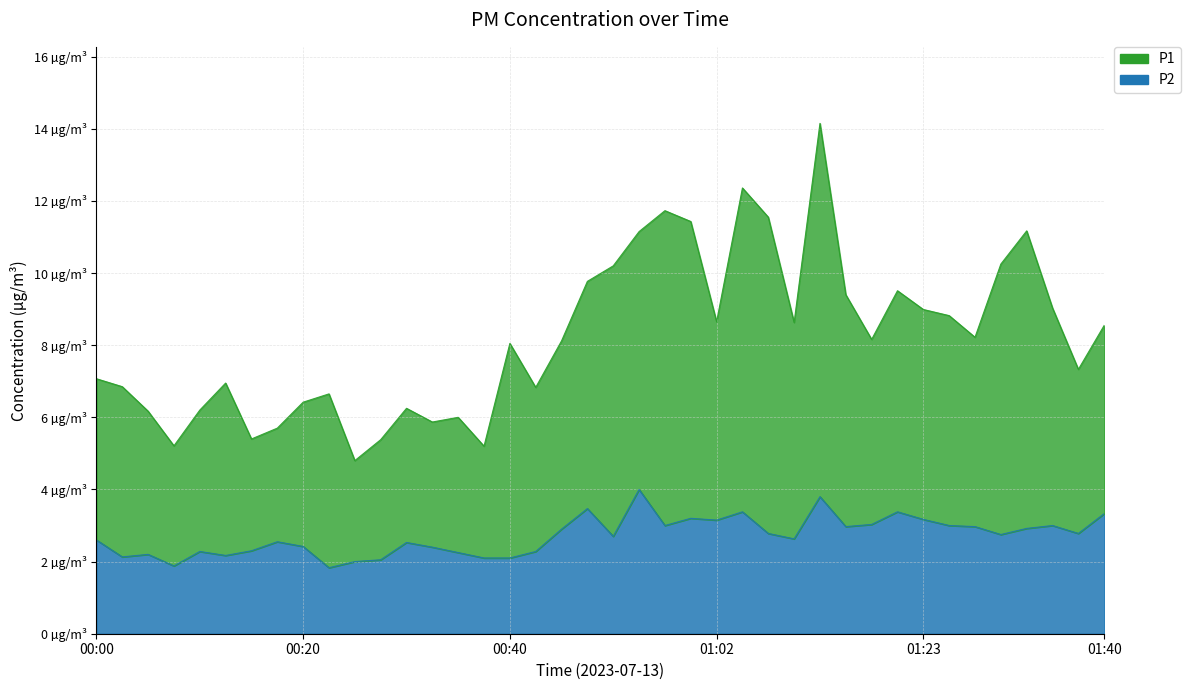

Reading left to right, extract all data points from this chart.

P1: 00:00=7.1	00:03=6.8	00:05=6.2	00:08=5.2	00:10=6.2	00:13=7.0	00:15=5.4	00:18=5.7	00:20=6.4	00:22=6.7	00:25=4.8	00:27=5.4	00:30=6.2	00:32=5.9	00:35=6.0	00:37=5.2	00:40=8.1	00:42=6.8	00:47=8.1	00:50=9.8	00:52=10.2	00:55=11.2	00:57=11.7	01:00=11.4	01:02=8.7	01:05=12.4	01:07=11.5	01:10=8.6	01:13=14.1	01:15=9.4	01:18=8.2	01:21=9.5	01:23=9.0	01:25=8.8	01:28=8.2	01:30=10.2	01:33=11.2	01:35=9.0	01:38=7.3	01:40=8.6
P2: 00:00=2.6	00:03=2.1	00:05=2.2	00:08=1.9	00:10=2.3	00:13=2.2	00:15=2.3	00:18=2.5	00:20=2.4	00:22=1.8	00:25=2.0	00:27=2.0	00:30=2.5	00:32=2.4	00:35=2.2	00:37=2.1	00:40=2.1	00:42=2.3	00:47=2.9	00:50=3.5	00:52=2.7	00:55=4.0	00:57=3.0	01:00=3.2	01:02=3.1	01:05=3.4	01:07=2.8	01:10=2.6	01:13=3.8	01:15=3.0	01:18=3.0	01:21=3.4	01:23=3.2	01:25=3.0	01:28=3.0	01:30=2.8	01:33=2.9	01:35=3.0	01:38=2.8	01:40=3.3